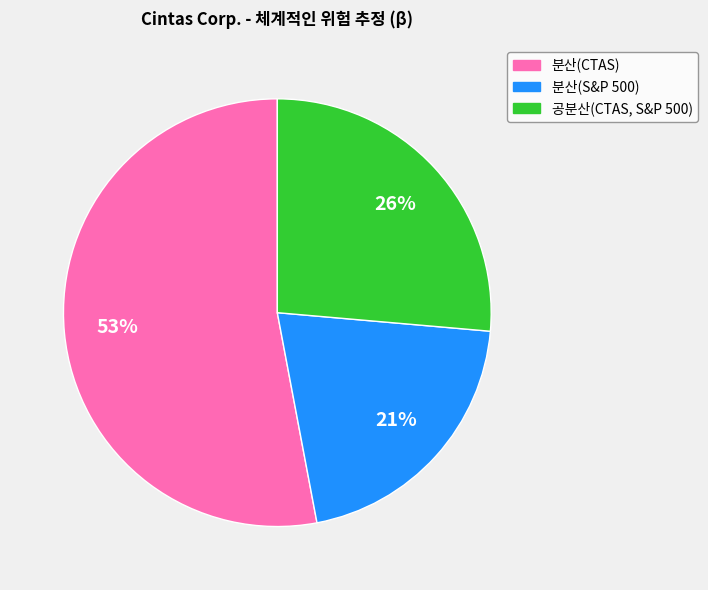

Which has a higher value, 분산(CTAS) or 공분산(CTAS, S&P 500)?

분산(CTAS)